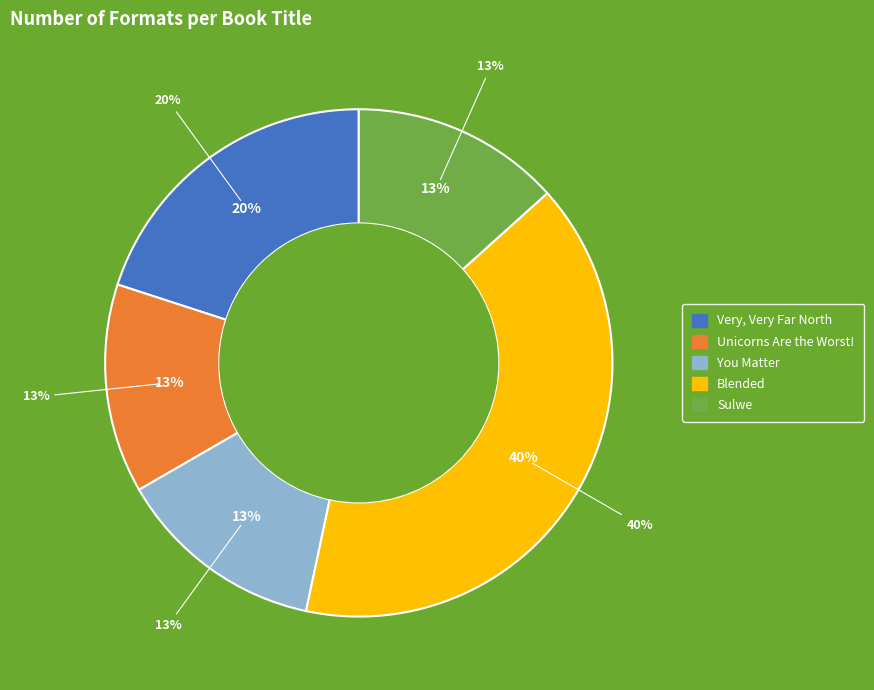

Which slice is the smallest?

Unicorns Are the Worst!